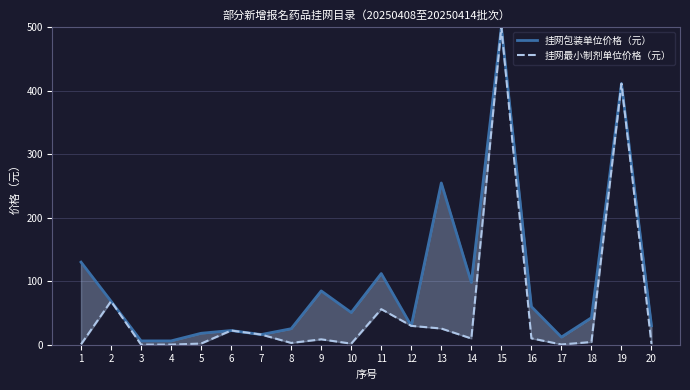

The 挂网最小制剂单位价格（元） series shows 0.2 at 4. True or false?

True